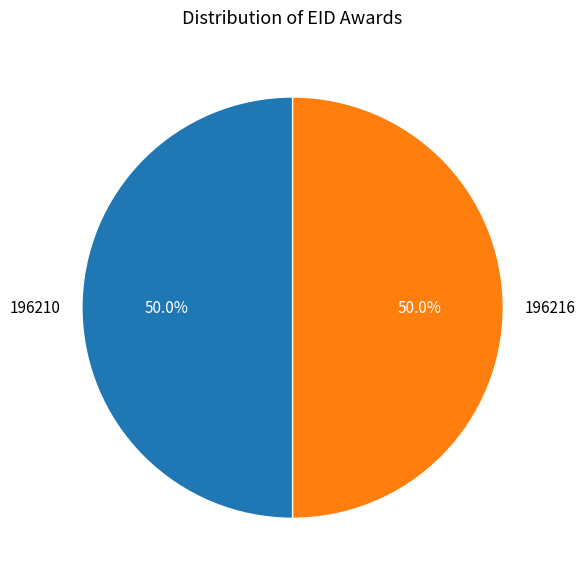

What is the ratio of the value at 196216 to the value at 196210?

1.0